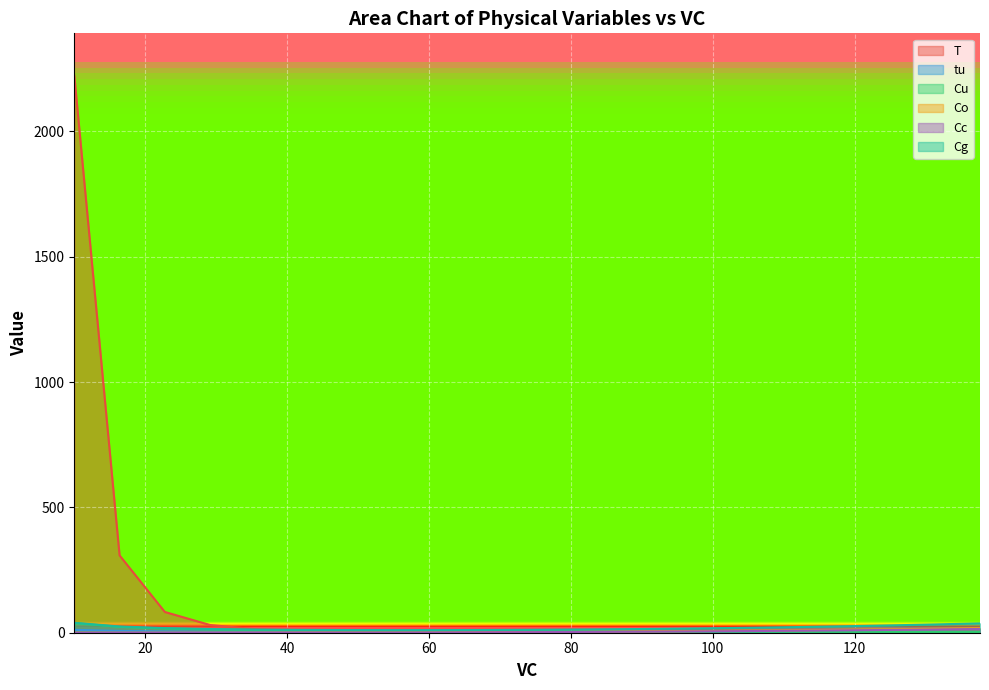

True or false: Co and Cg cross at least once.

False